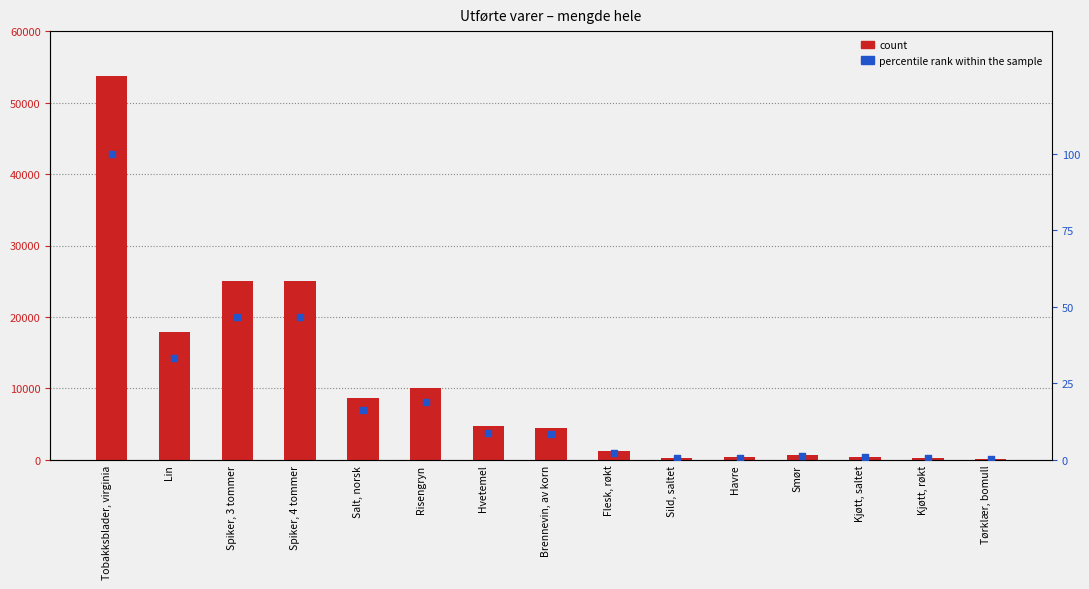

Which series reaches the maximum Y coordinate?

count